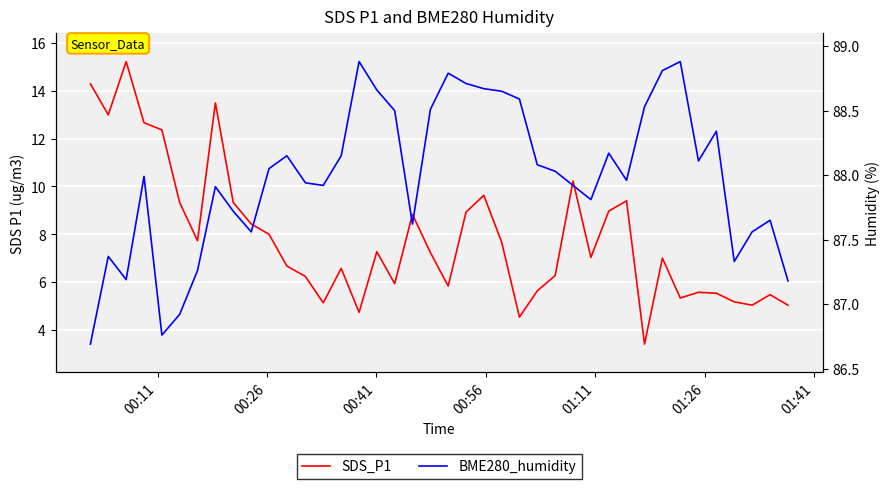

What is the maximum value for BME280_humidity?

88.9